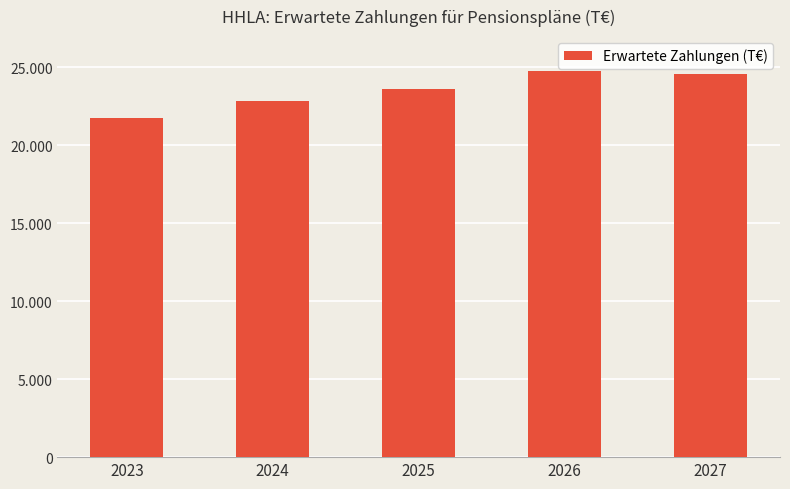

What is the value of the 4th bar from the left?

24780